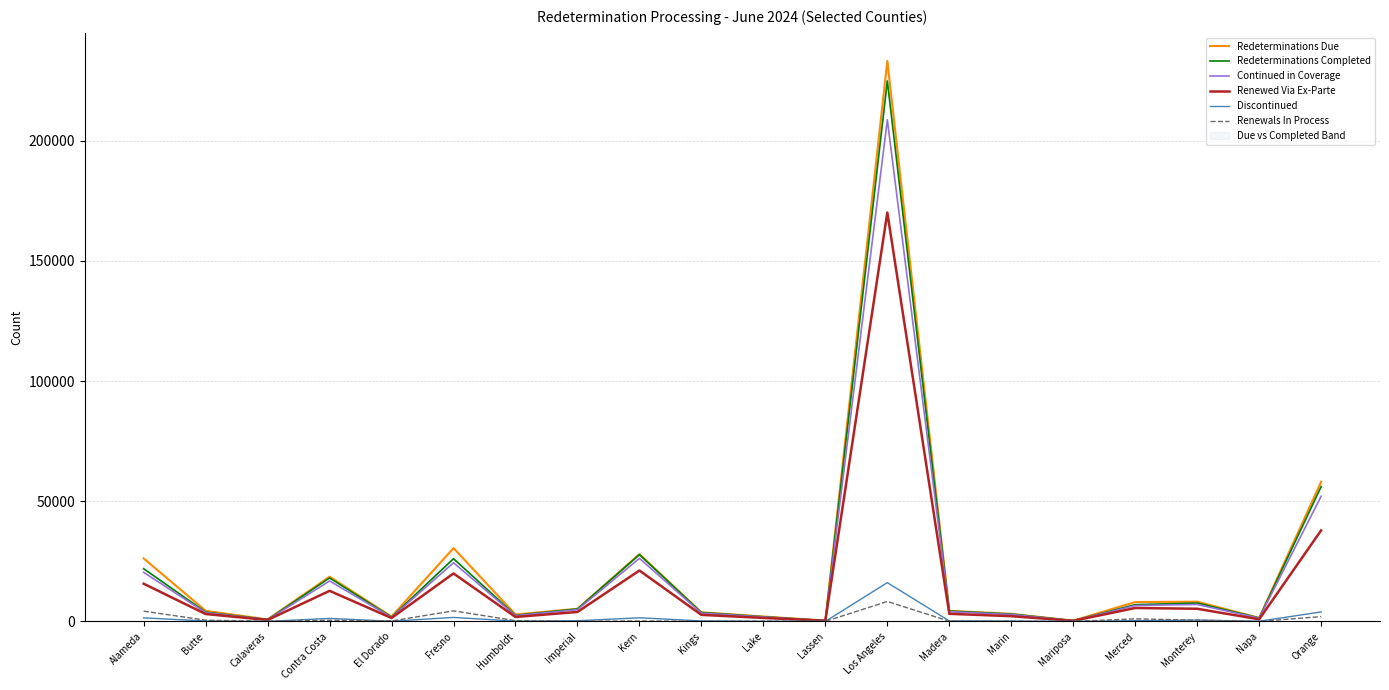

True or false: Renewals In Process has more than 0 interior local peaks.

True